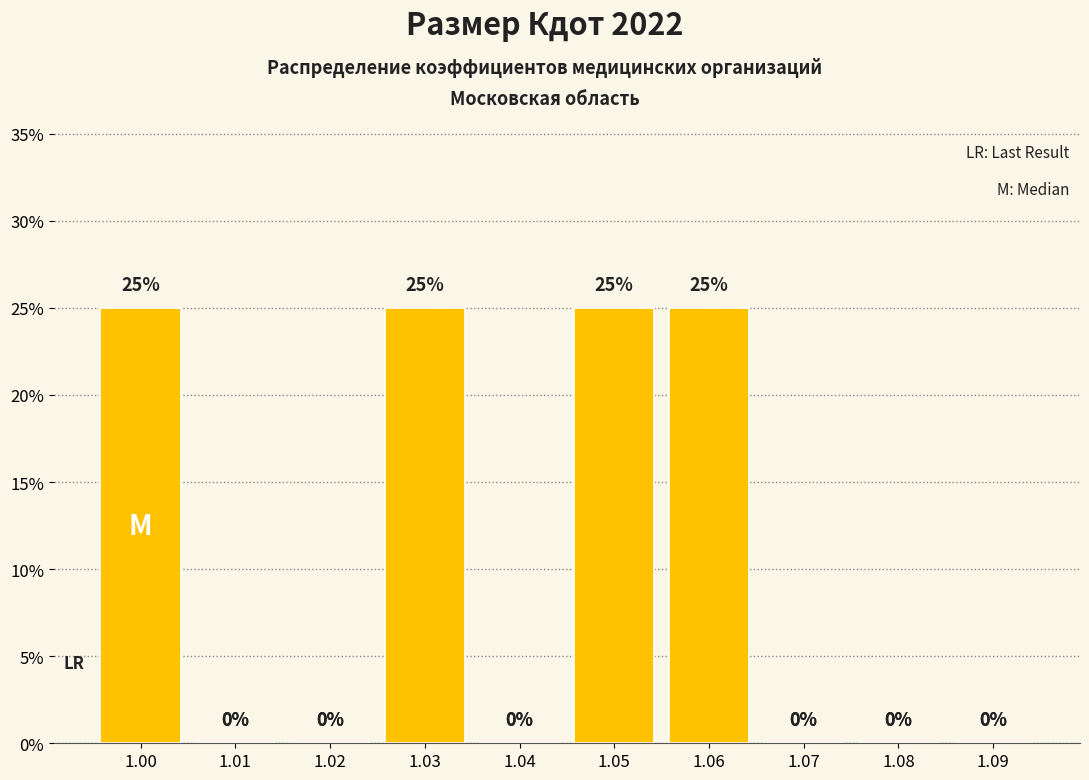

Reading left to right, list all the values displayed in this chart.

1.00=25	1.01=0	1.02=0	1.03=25	1.04=0	1.05=25	1.06=25	1.07=0	1.08=0	1.09=0